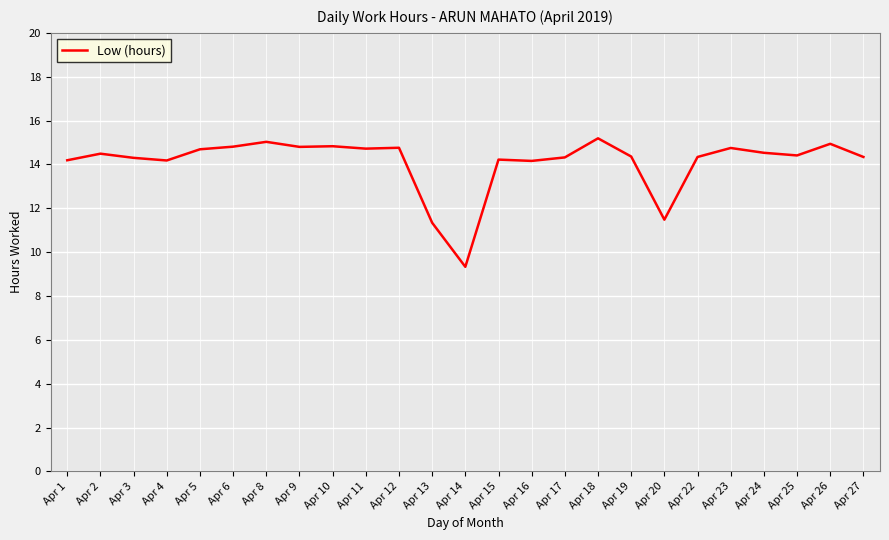

Which has a higher value, Apr 23 or Apr 15?

Apr 23